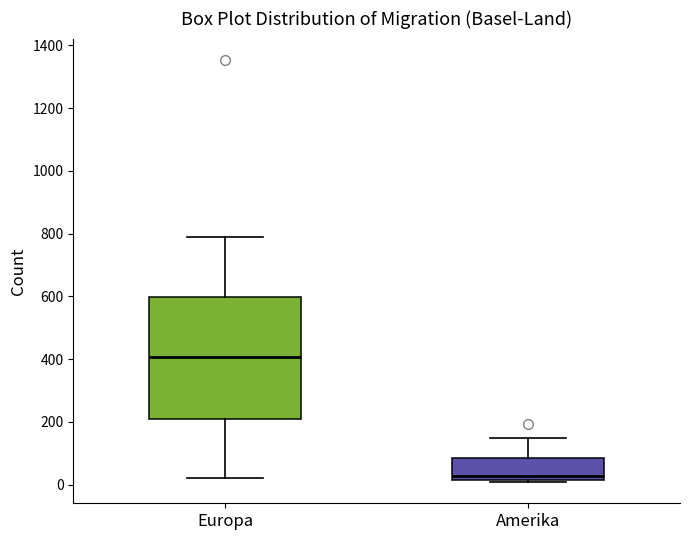

Reading left to right, read every box against the y-axis: the position of its median line, the range the box covers, and the ends of its whiskers. The values are not printed on the chart, so give them approximately, as read against the axis.

Europa: median 400, box 200 to 600, whiskers 20 to 780
Amerika: median 20 (just above the box's lower edge), box 20 to 80, whiskers 0 to 160